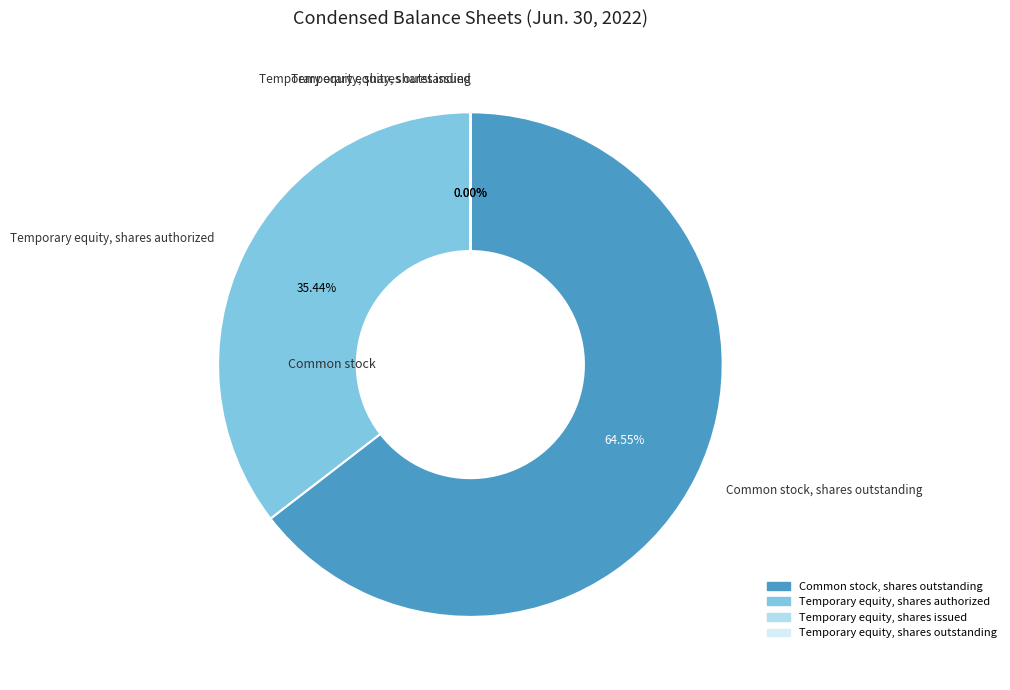

Is there a majority slice in this chart?

Yes